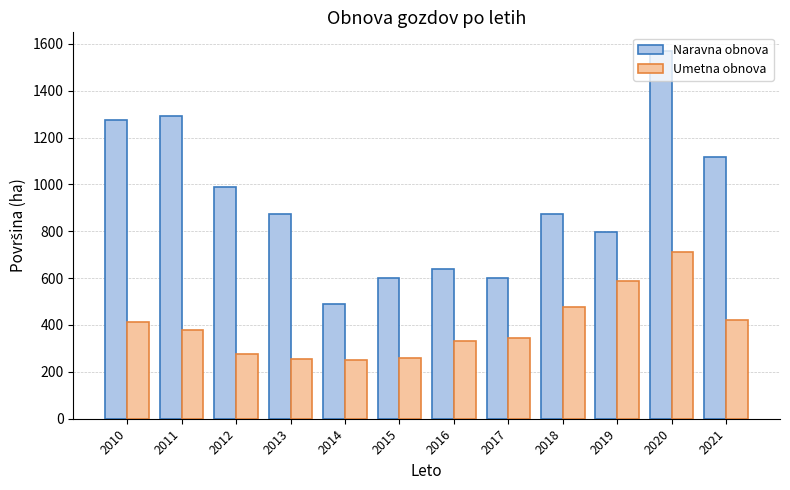

Is the value of Naravna obnova at 2011 greater than the value of Umetna obnova at 2019?

Yes